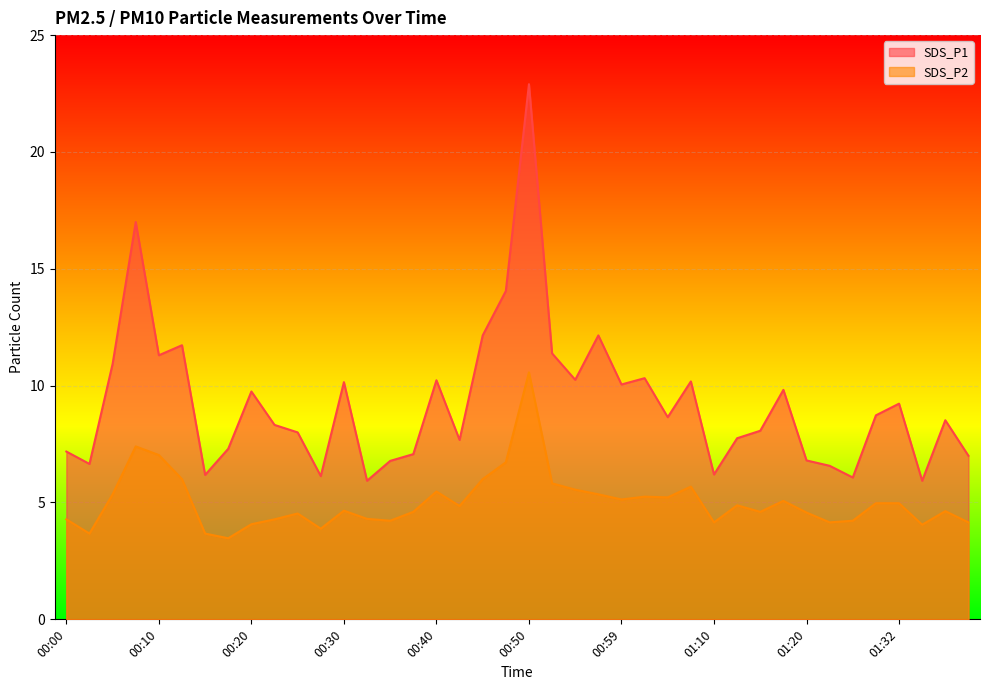

At how many categories does at least one series exceed 9?

18